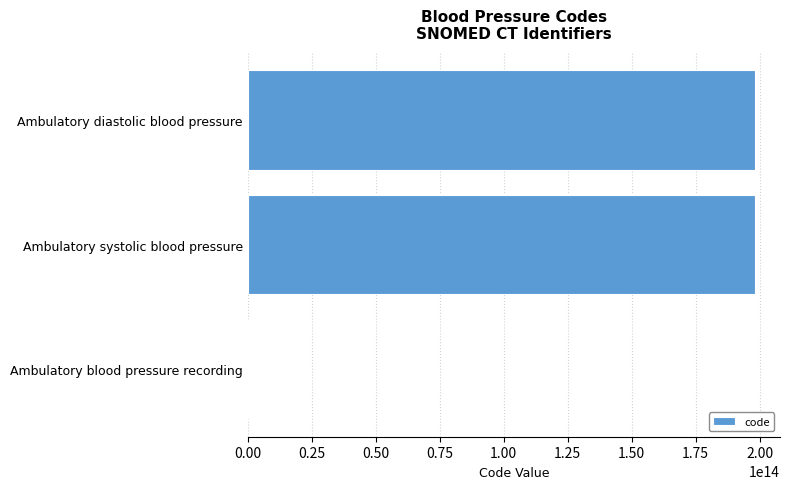

Between Ambulatory blood pressure recording and Ambulatory diastolic blood pressure, which is larger?

Ambulatory diastolic blood pressure